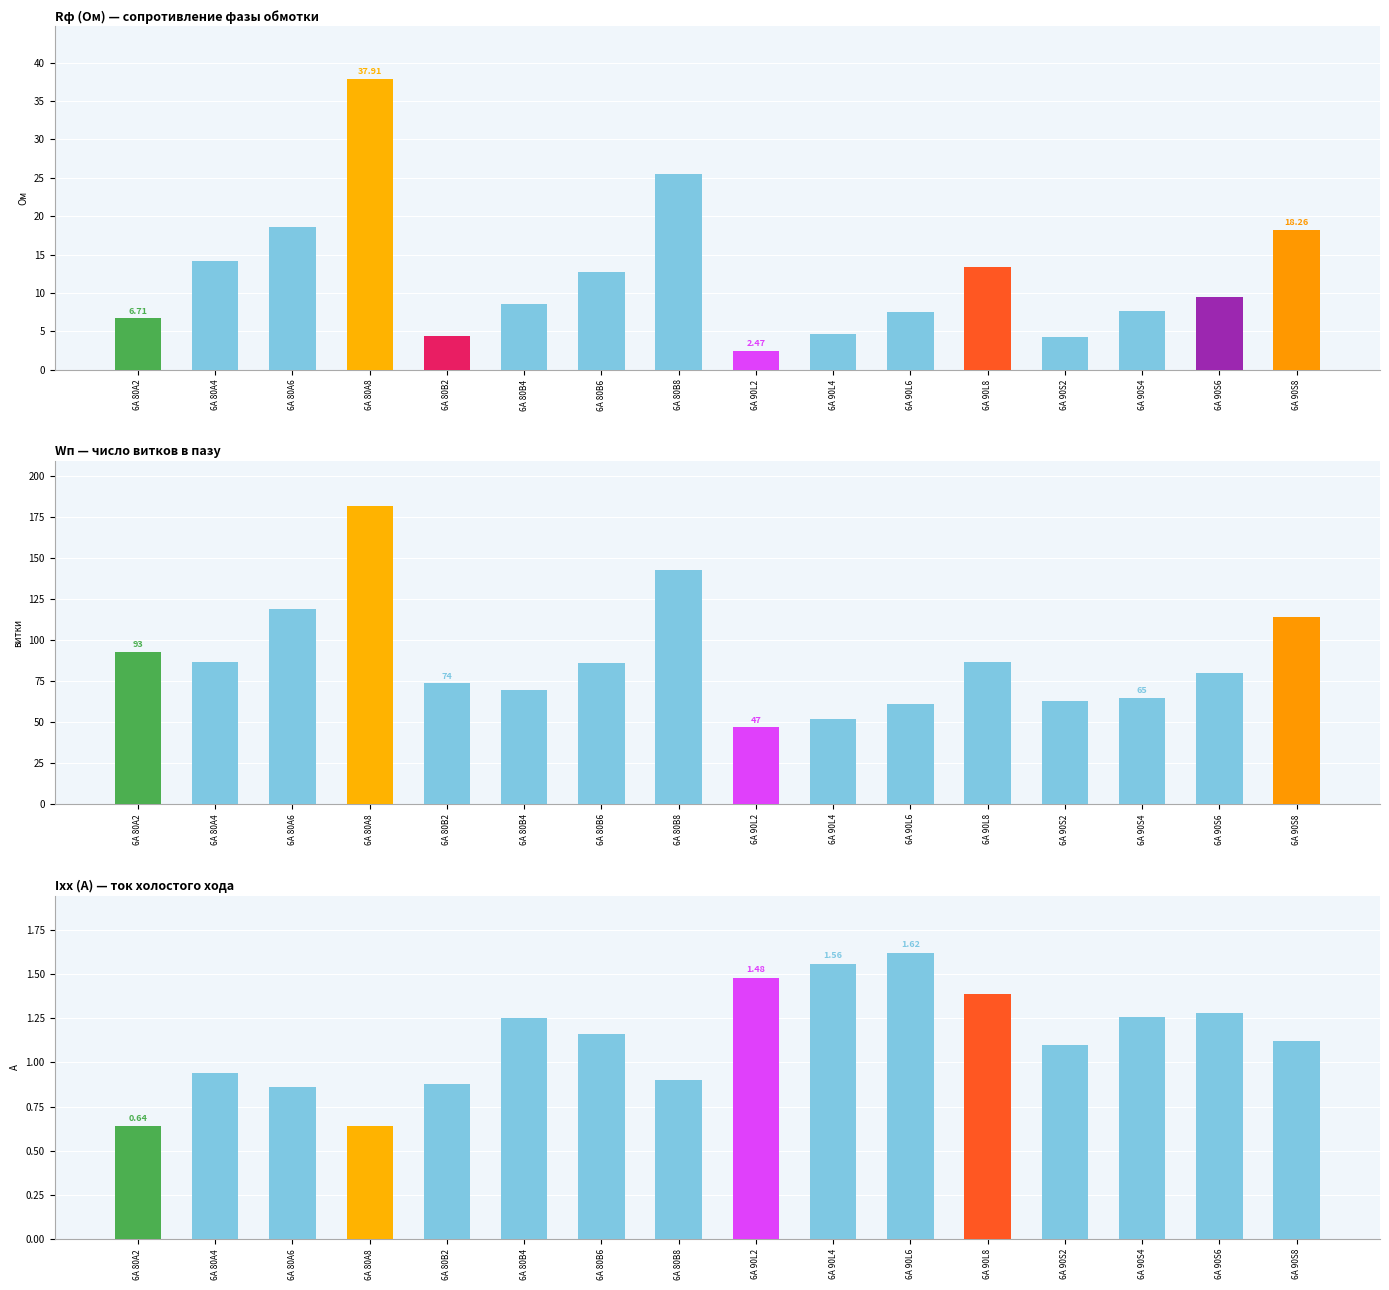

The value of Rф (Ом) at 6А 80А6 is 32.8. True or false?

False